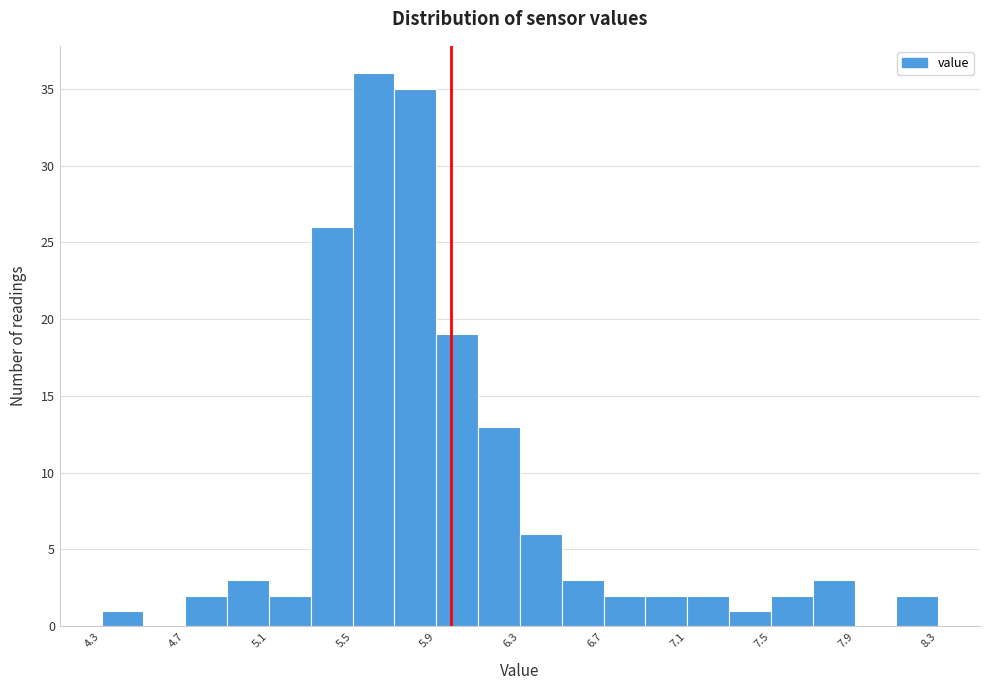

What is the height of the bar covering 4.93 to 5.13 on the x-axis? Neither the bar edges nor the heights are printed on the chart, so give them approximately, as read against the axes.

3